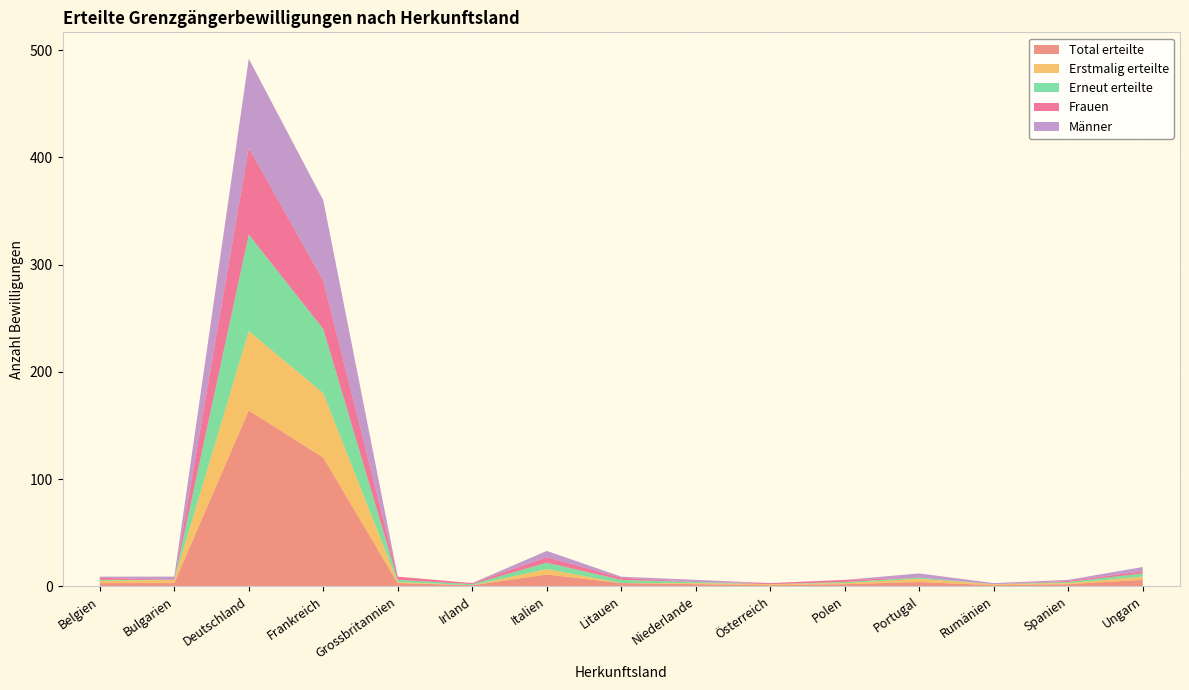

Reading right to left, what are all the values shown in this chart?

Total erteilte: 6	2	1	4	2	1	2	3	11	1	3	120	164	3	3
Erstmalig erteilte: 3	1	1	3	1	1	1	0	5	0	1	60	74	3	2
Erneut erteilte: 3	1	0	1	1	0	1	3	6	1	2	60	90	0	1
Frauen: 2	1	0	0	2	1	0	2	5	1	3	45	81	0	2
Männer: 4	1	1	4	0	0	2	1	6	0	0	75	83	3	1